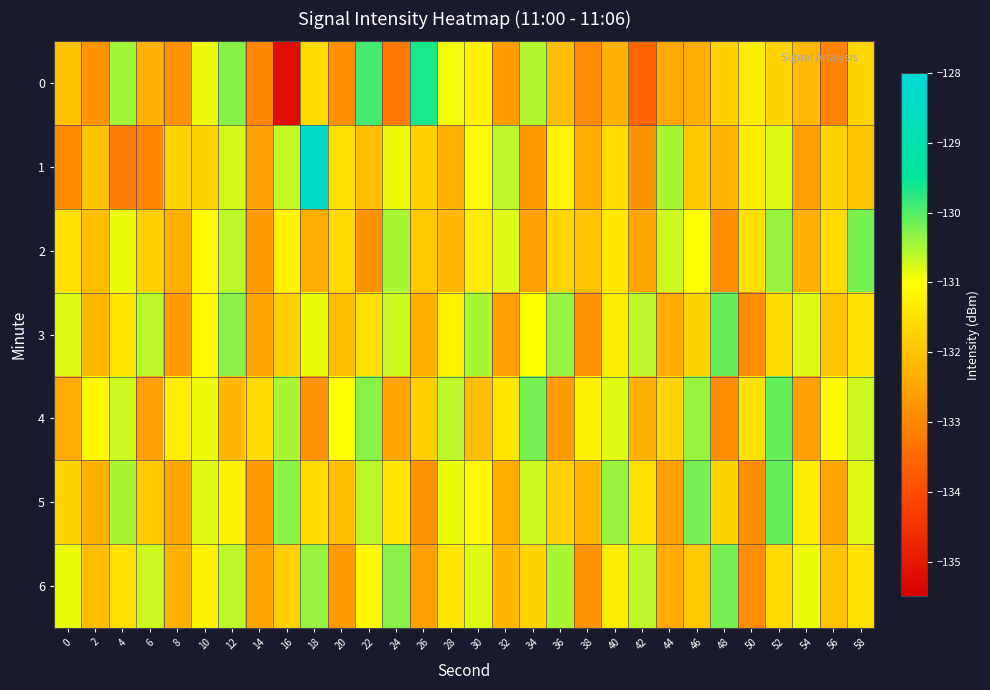

At which category is the sum across all series the highest?

12